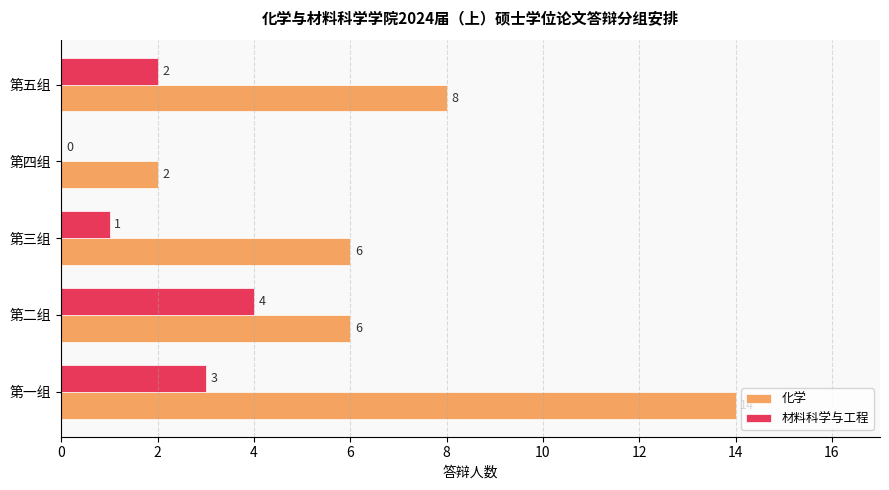

Count the number of data series in this chart.

2